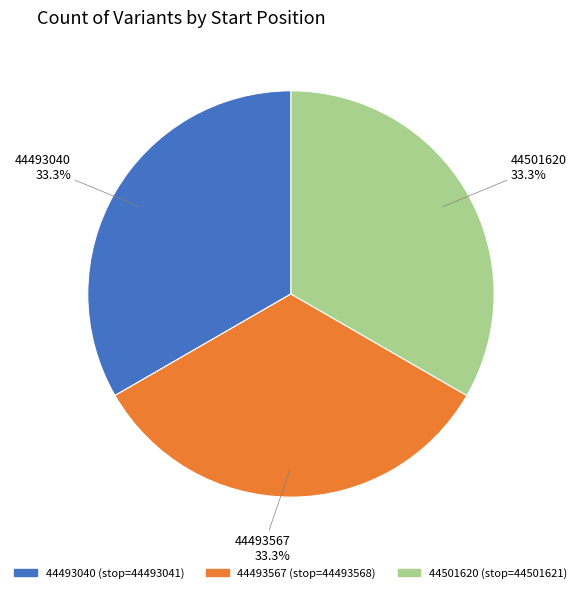

Approximately how many times larger is the value at 44493567 compared to 44493040?

1.0